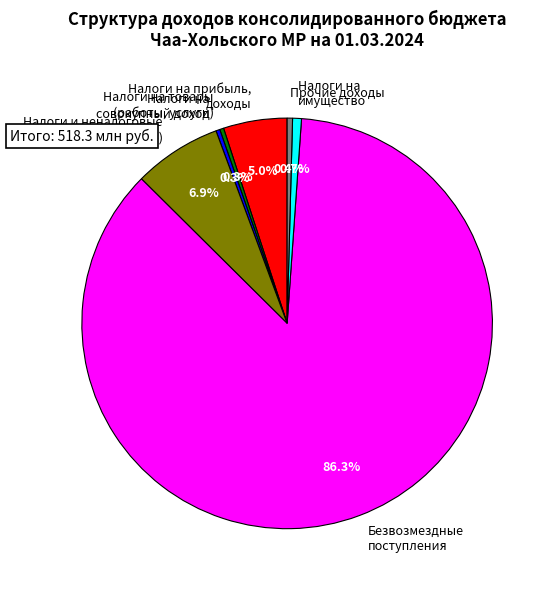

What is the ratio of the value at Налоги на имущество to the value at Налоги на совокупный доход?

2.2